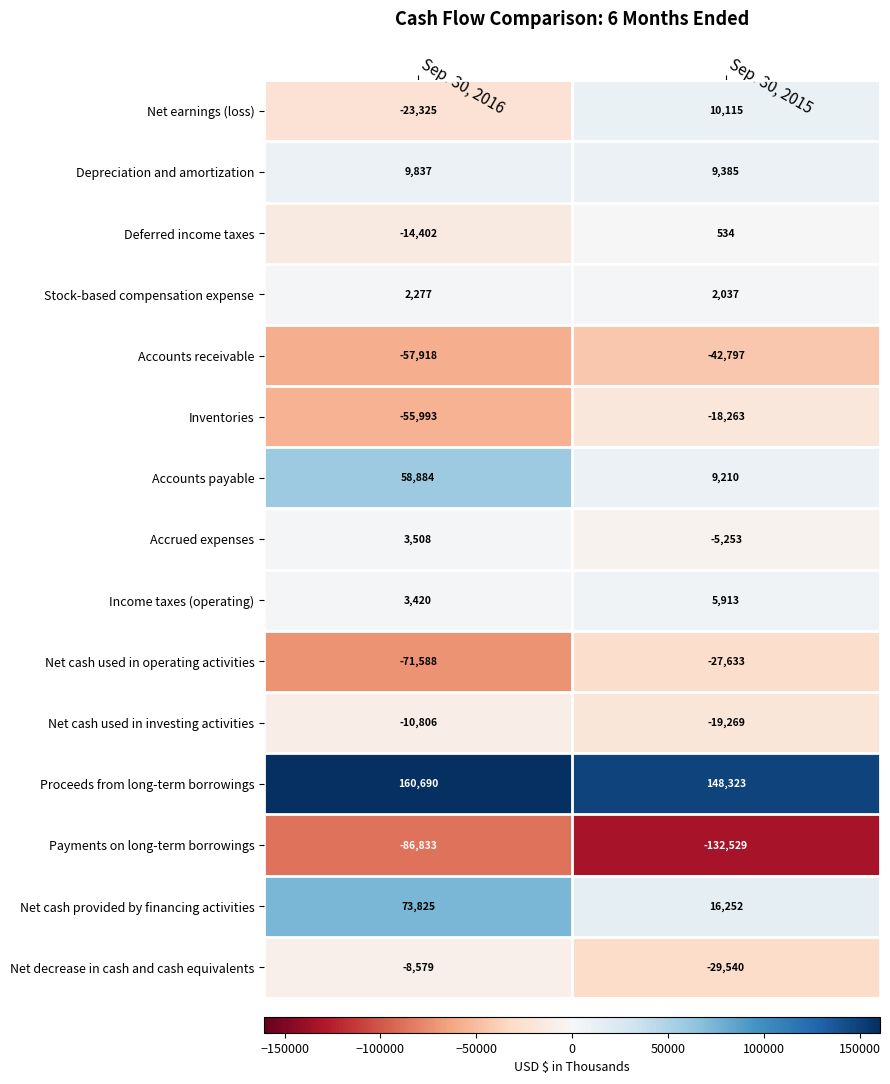

At which label does Net cash used in operating activities reach its peak?

Sep. 30, 2015